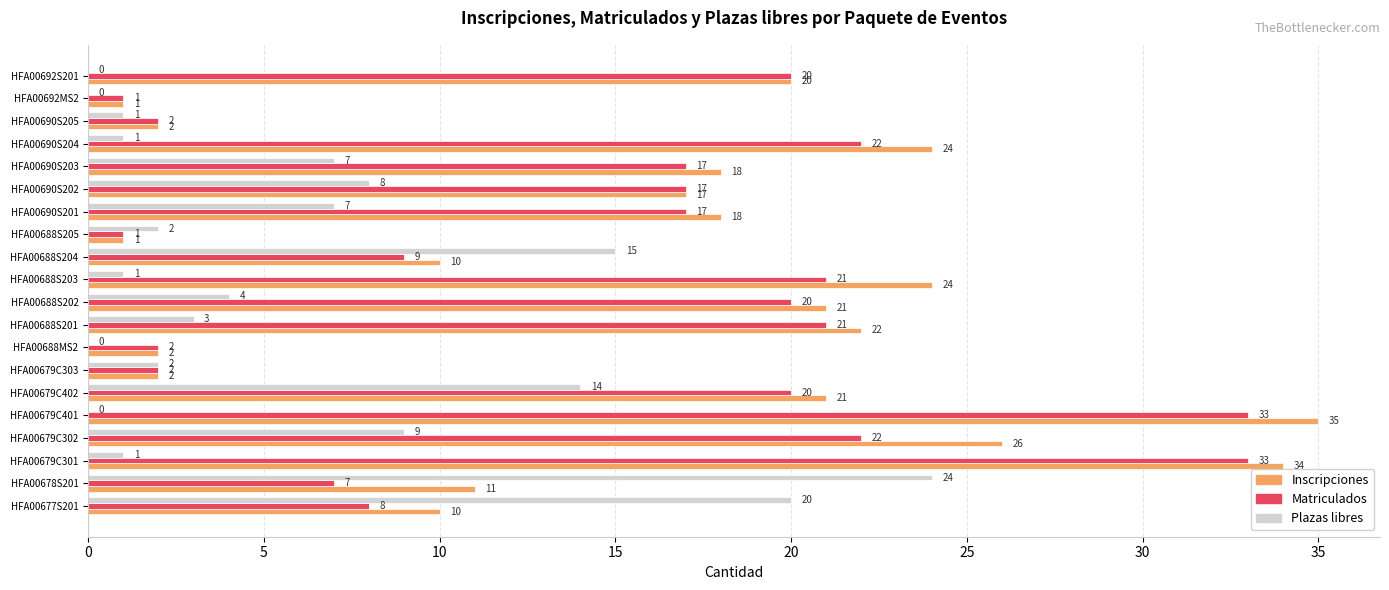

What value does the Plazas libres series have at HFA00688S201?

3